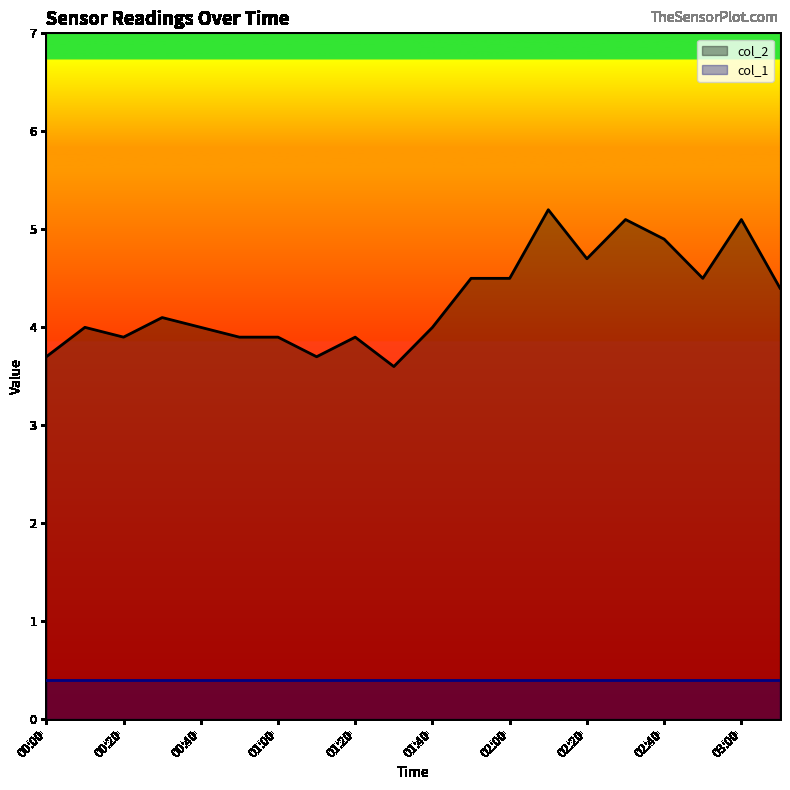

What is the sum of all values?

85.6